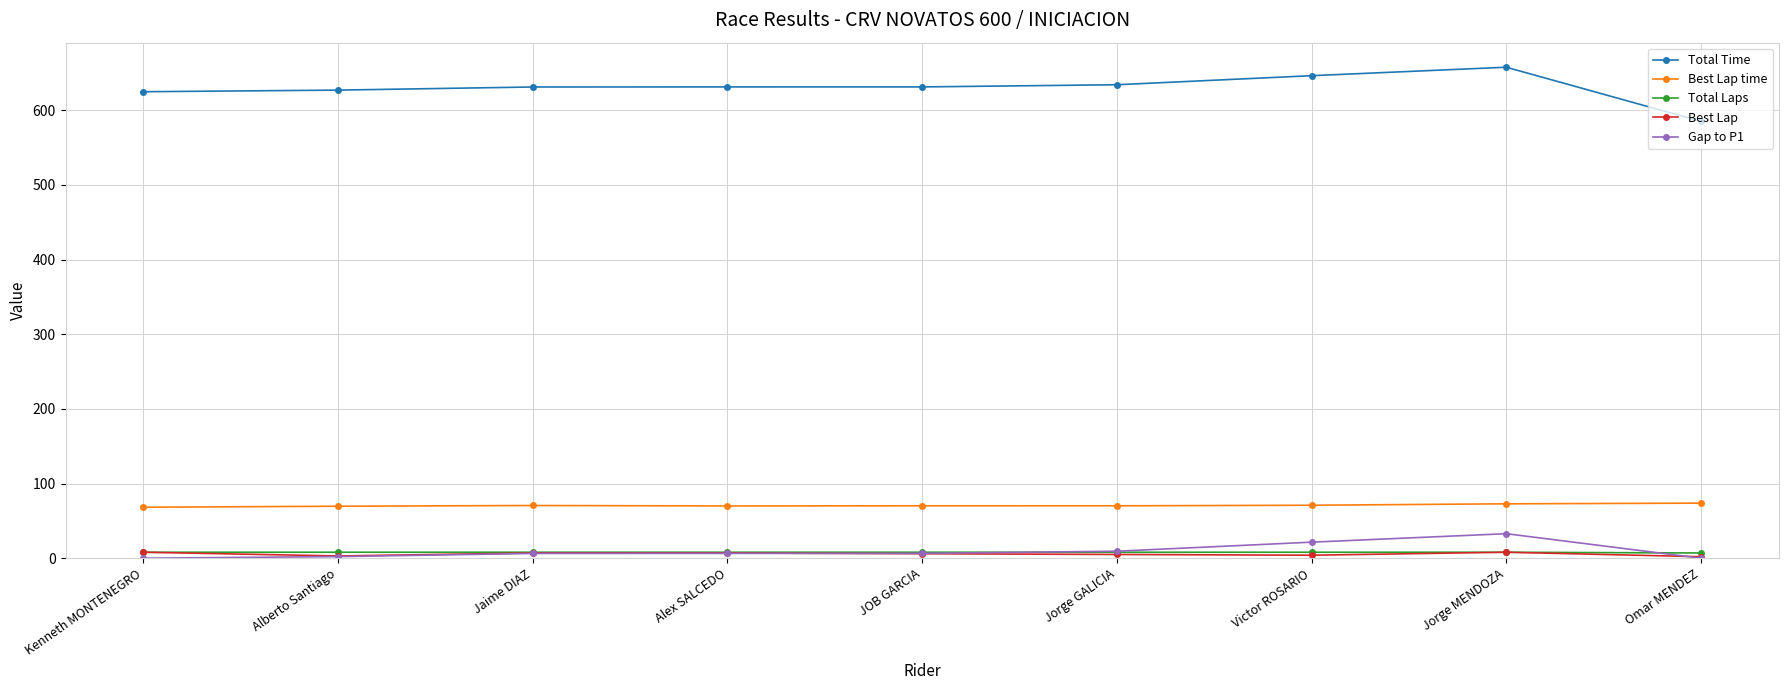

True or false: Best Lap time has a value of 19.6 at Alex SALCEDO.

False